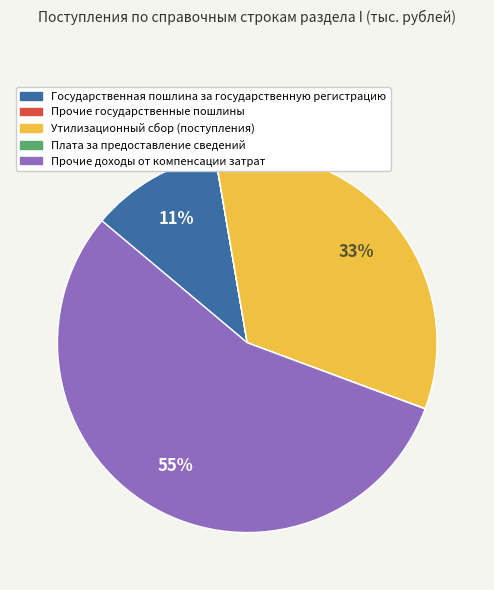

Does Прочие доходы от компенсации затрат represent more than half of the total?

Yes